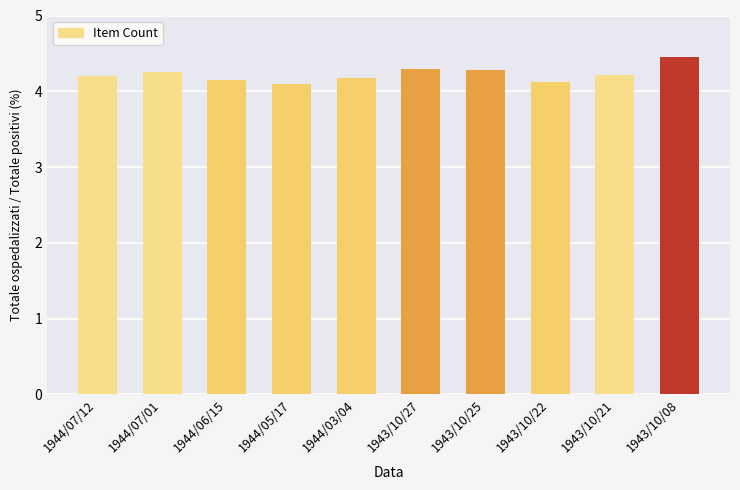

What is the maximum value shown in the chart?

4.5